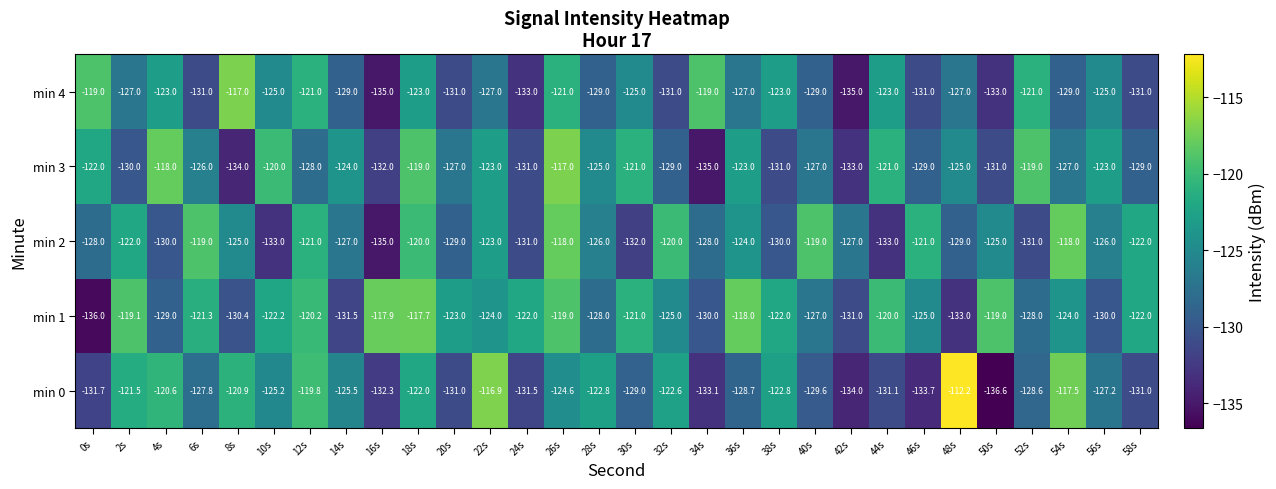

Which category has the lowest value across all series?

50s